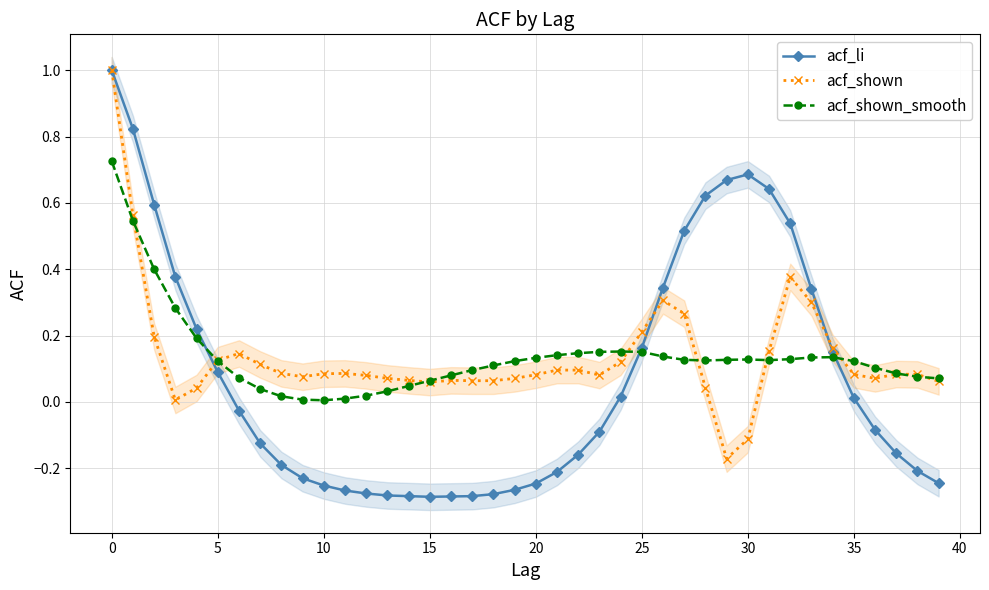

What is the highest value of the acf_li series?

1.0